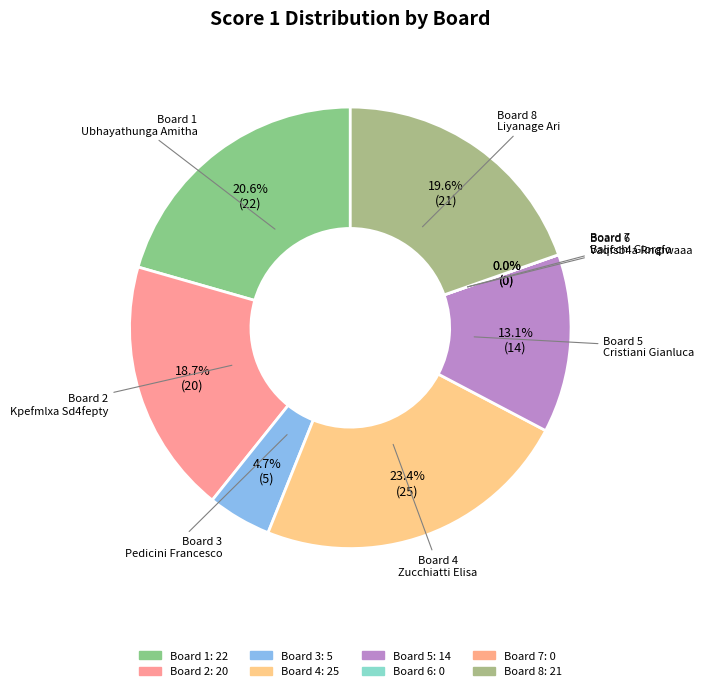

Combined, do Board 8 and Board 6 account for over 50%?

No